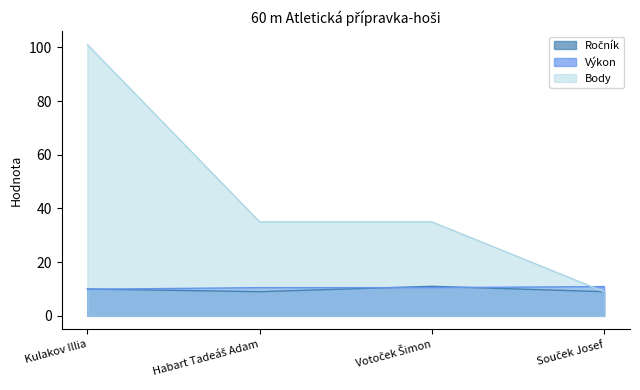

At which category is the sum across all series the highest?

Kulakov Illia